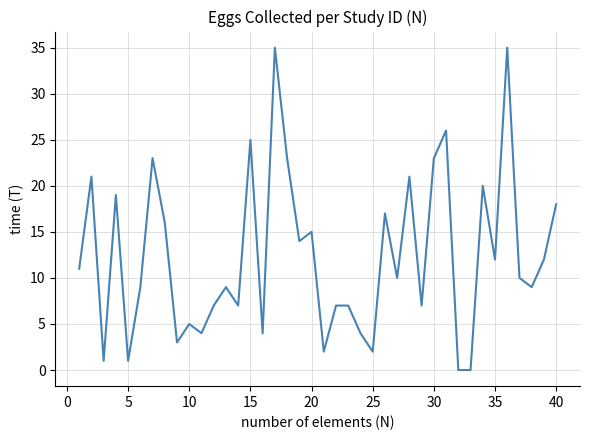

What is the average value?

12